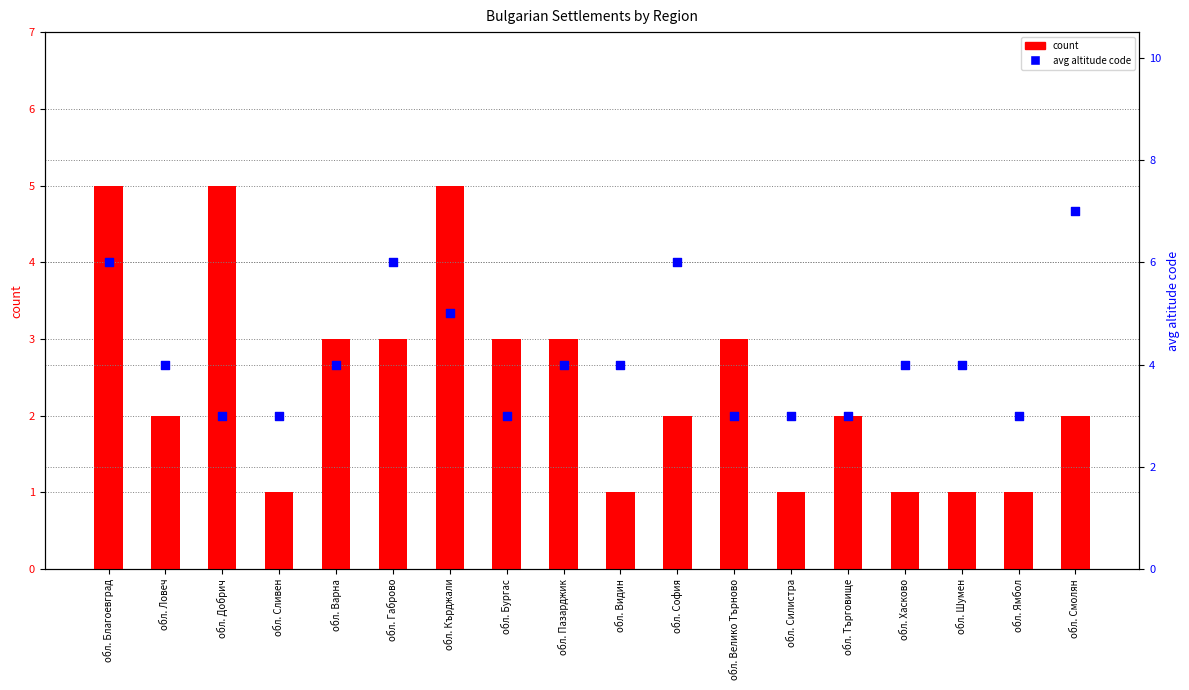

What are all the series names shown in the legend?

count, avg altitude code